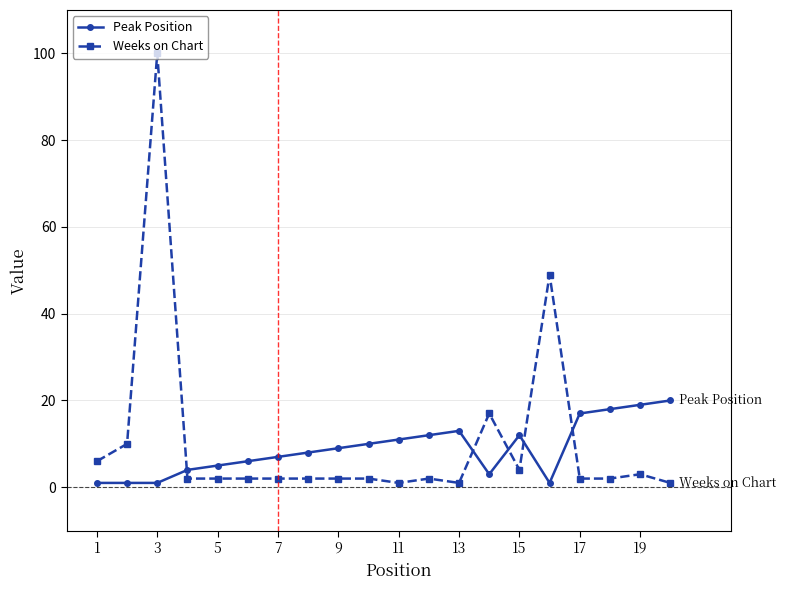

What is the greatest value displayed?

100